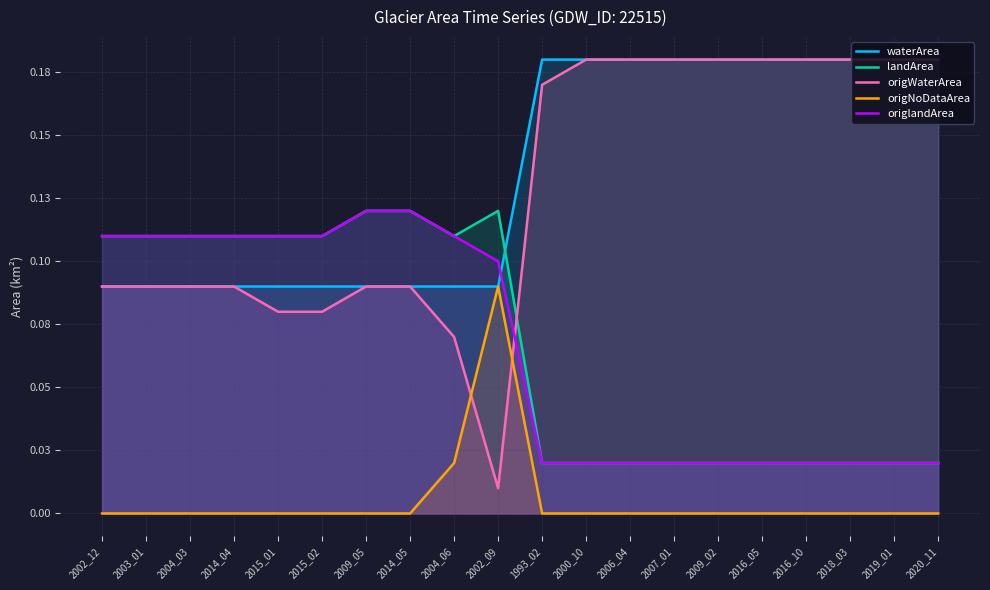

True or false: origWaterArea has more than 2 points higher than both neighbors.

False